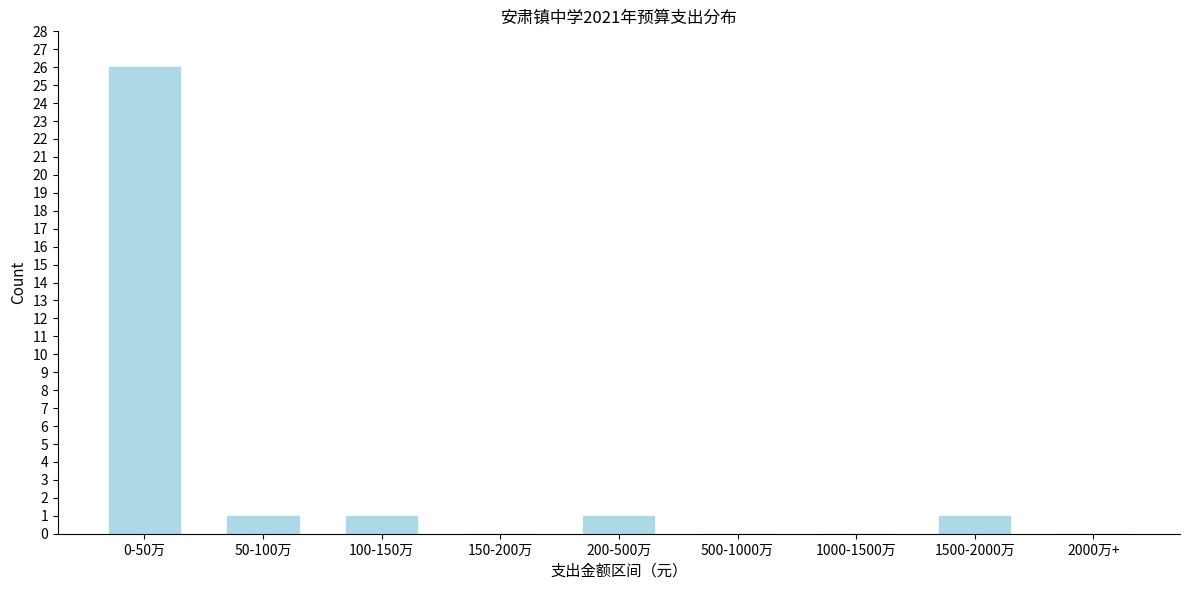

Reading left to right, list all the values displayed in this chart.

0-50万=26	50-100万=1	100-150万=1	150-200万=0	200-500万=1	500-1000万=0	1000-1500万=0	1500-2000万=1	2000万+=0